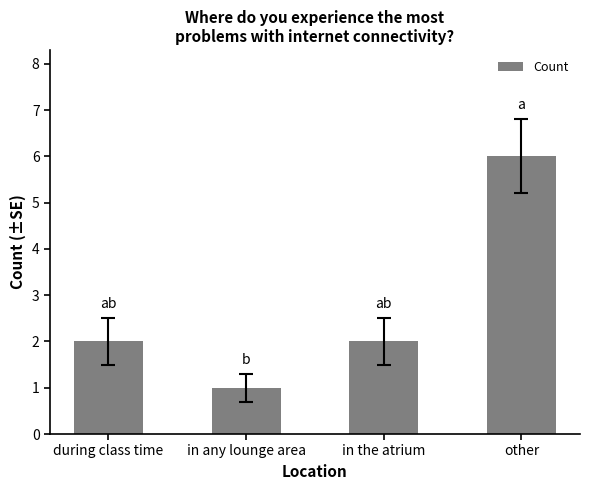

The value at in the atrium is 3. True or false?

False